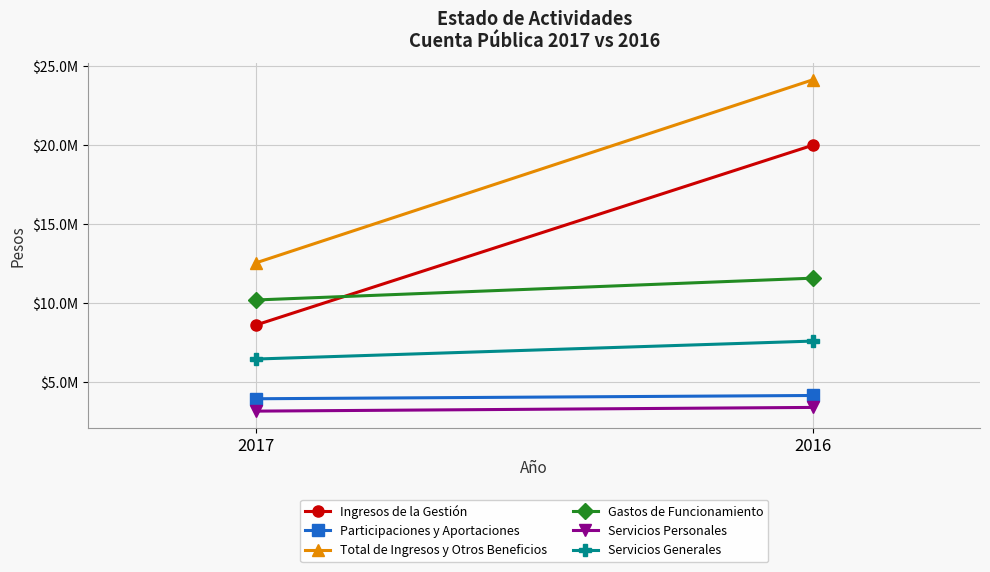

What value does the Ingresos de la Gestión series have at 2016?

19969369.0